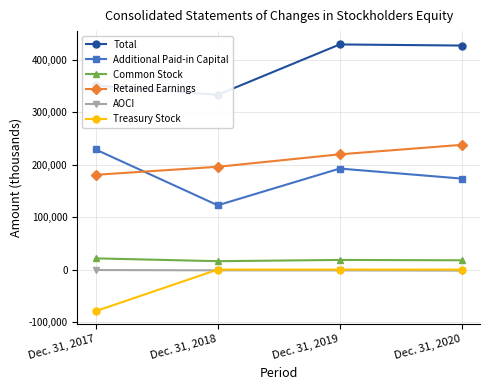

List the labels in order of AOCI value, smallest first.

Dec. 31, 2020, Dec. 31, 2019, Dec. 31, 2018, Dec. 31, 2017